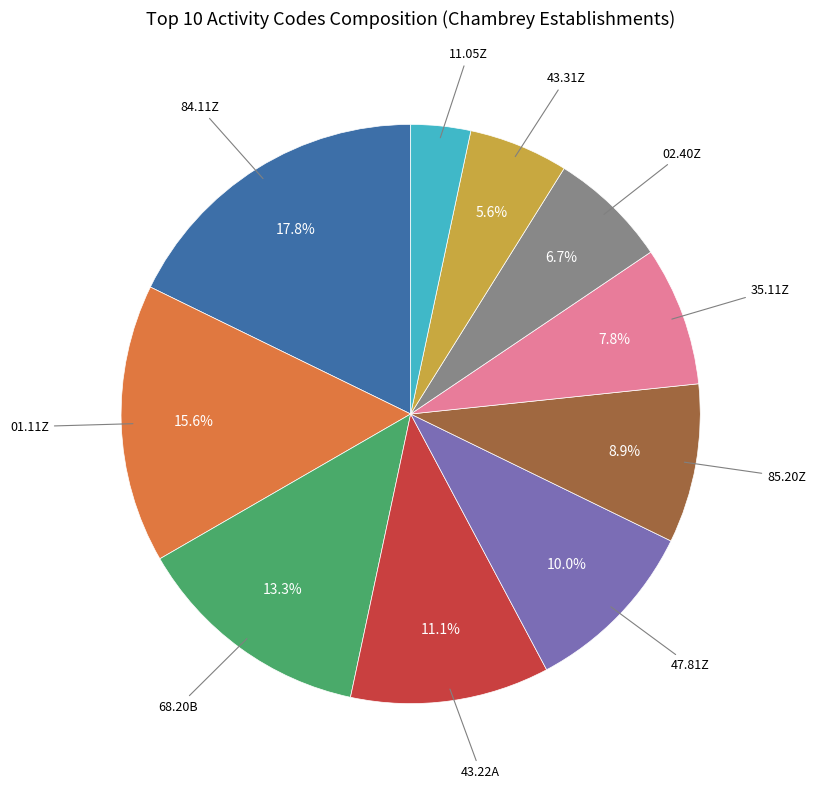

Is there a majority slice in this chart?

No